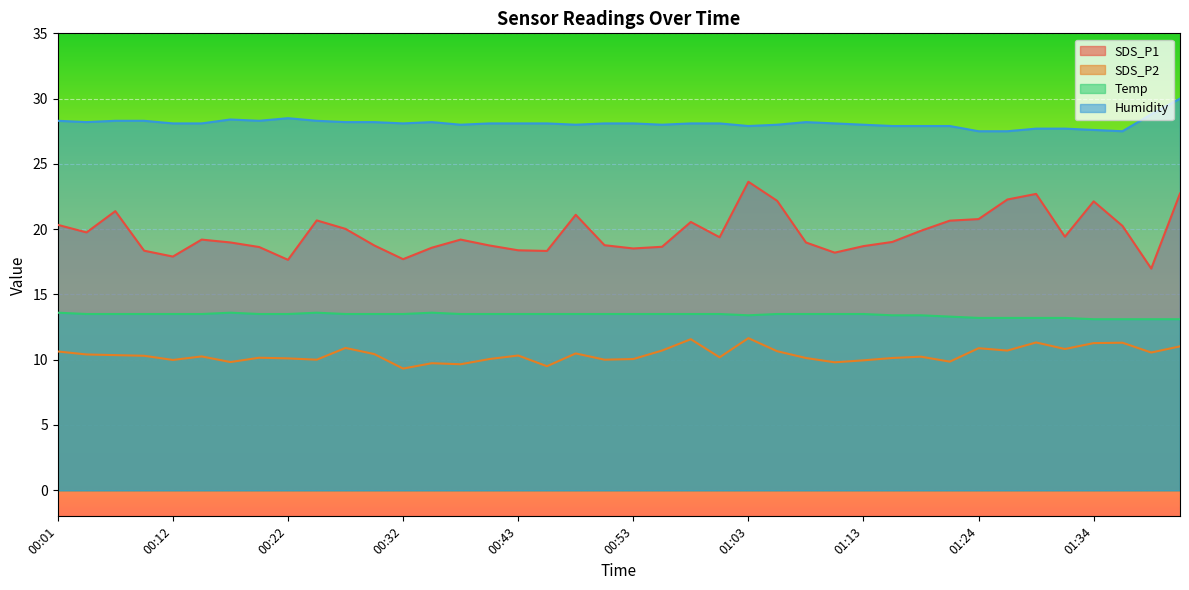

What are all the series names shown in the legend?

SDS_P1, SDS_P2, Temp, Humidity